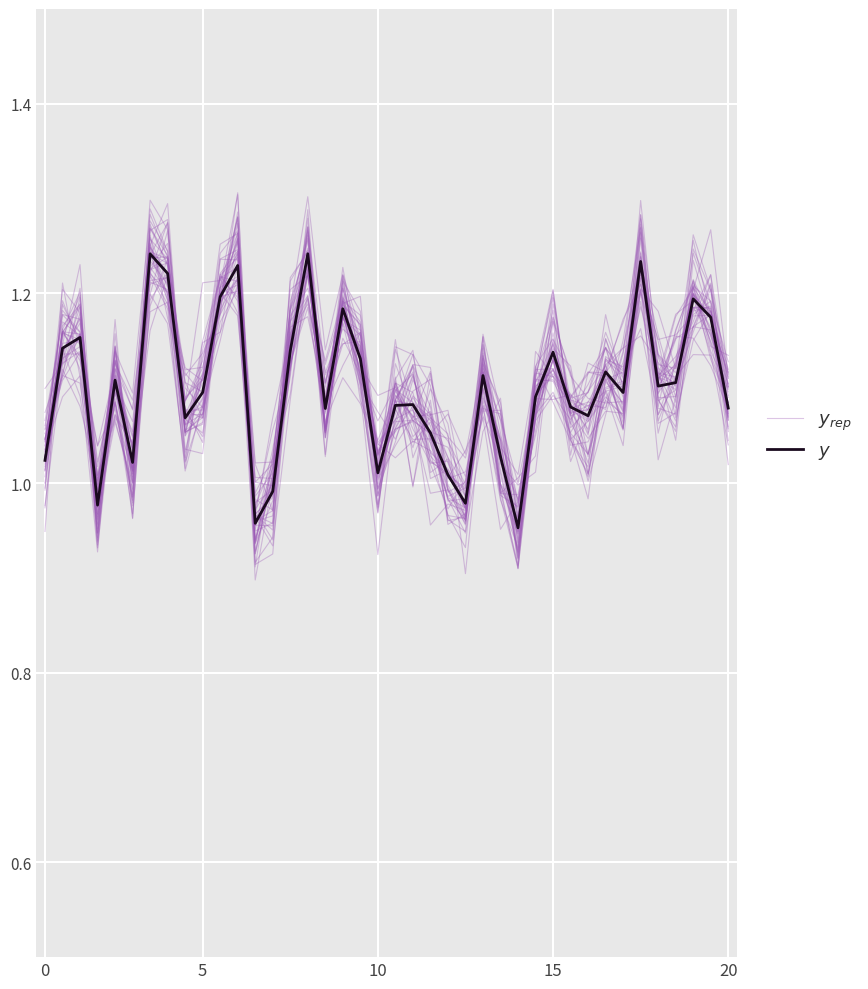

What is the highest value of the $y$ series?

1.2